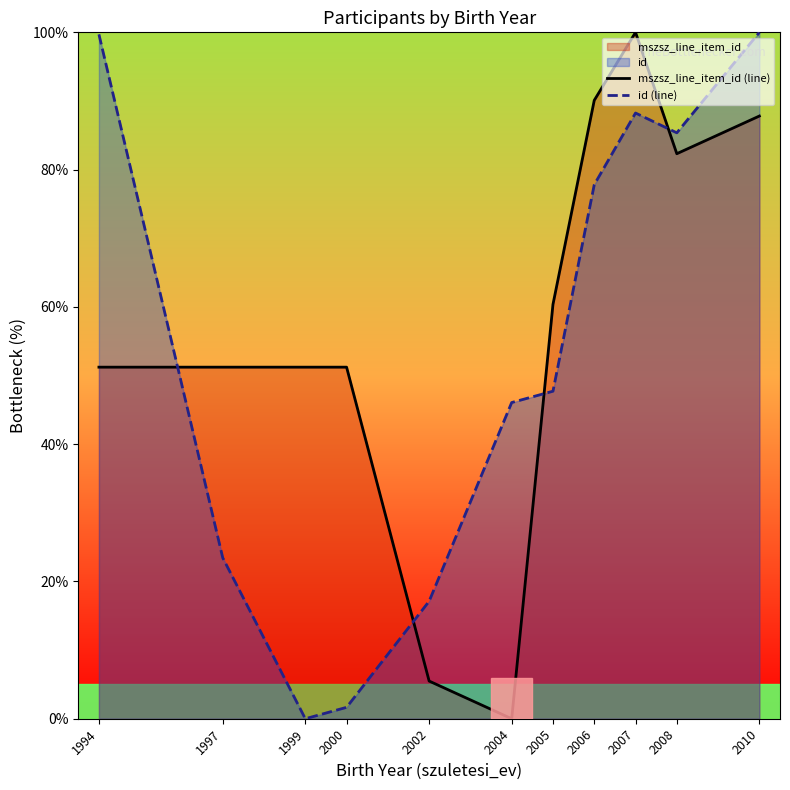

Where does the id (line) series first go above 47?

1994